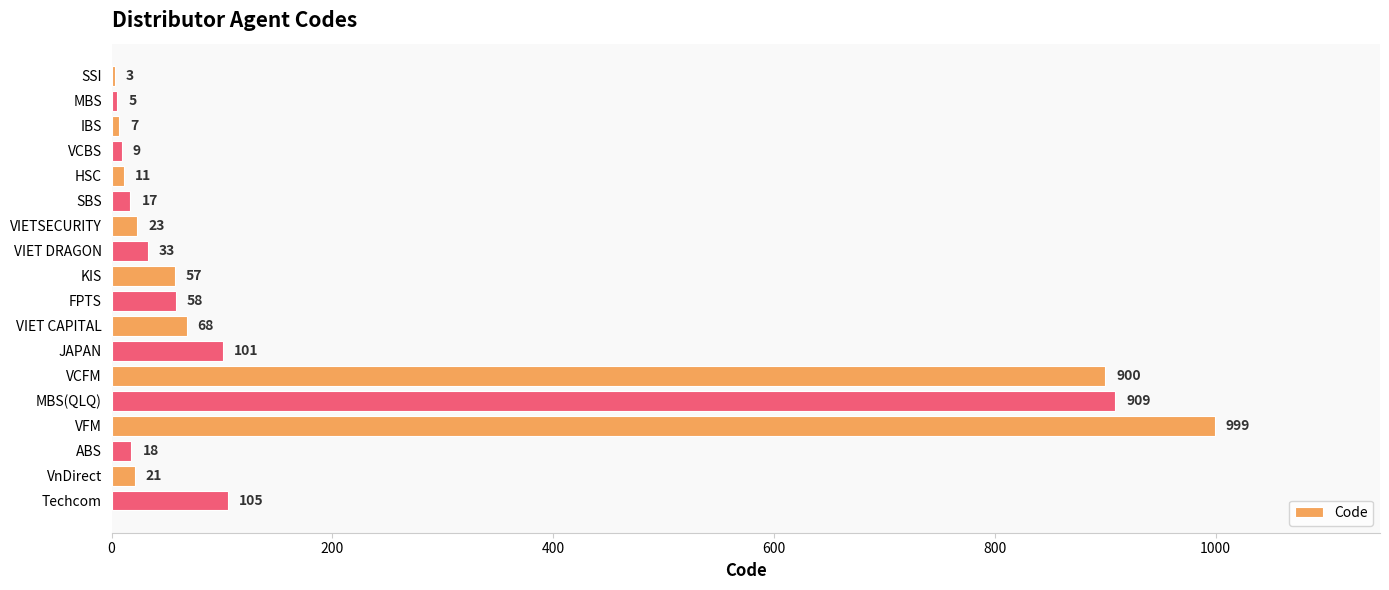

How many distinct data groups are displayed?

1